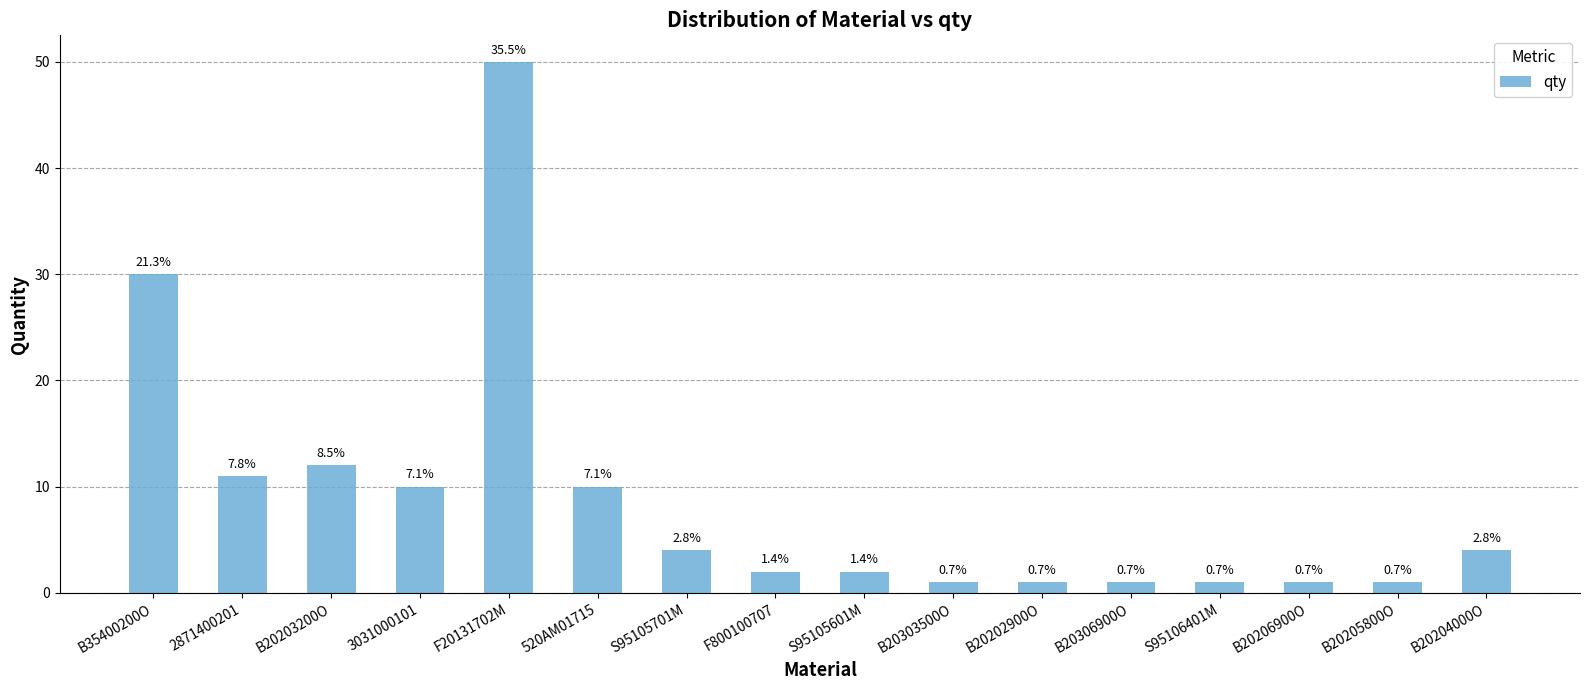

What is the change in value from S95105601M to B20205800O?

-1